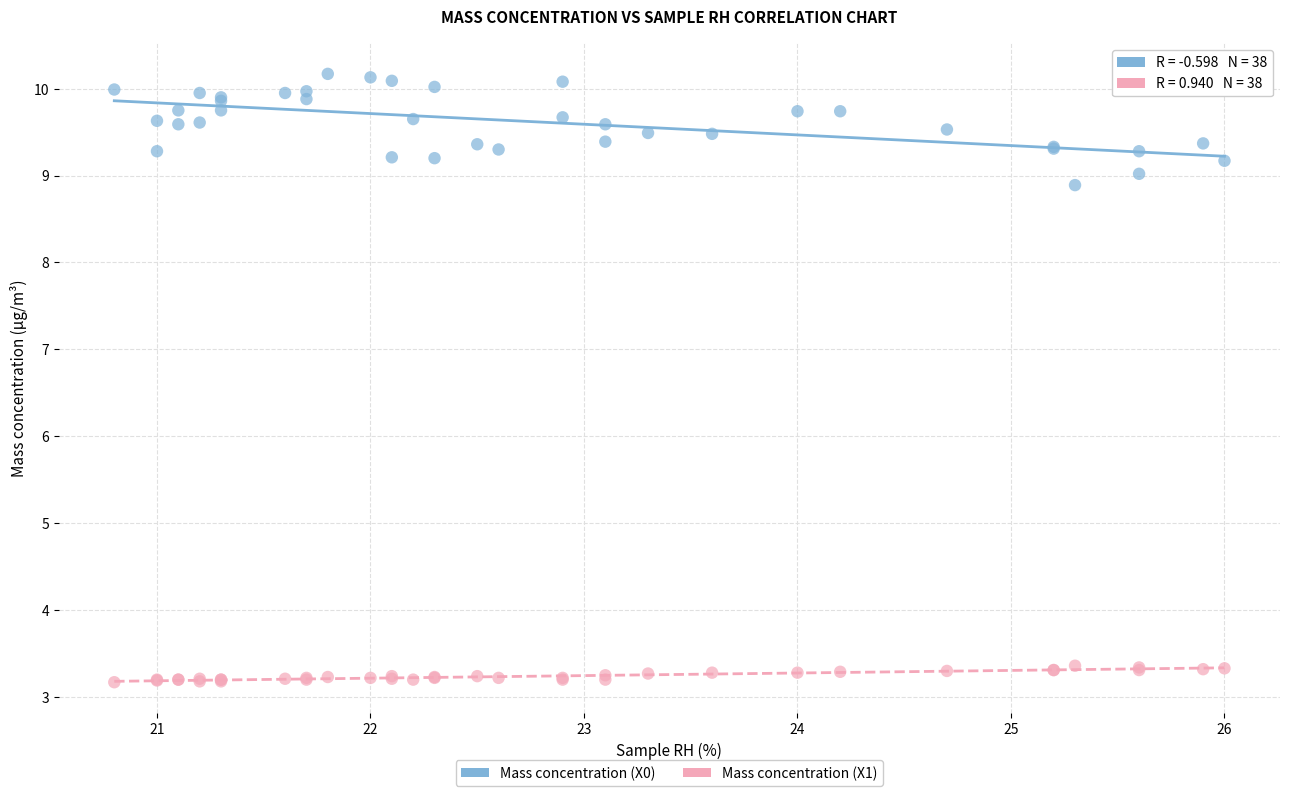

What are all the series names shown in the legend?

Mass concentration (X0), Mass concentration (X1)